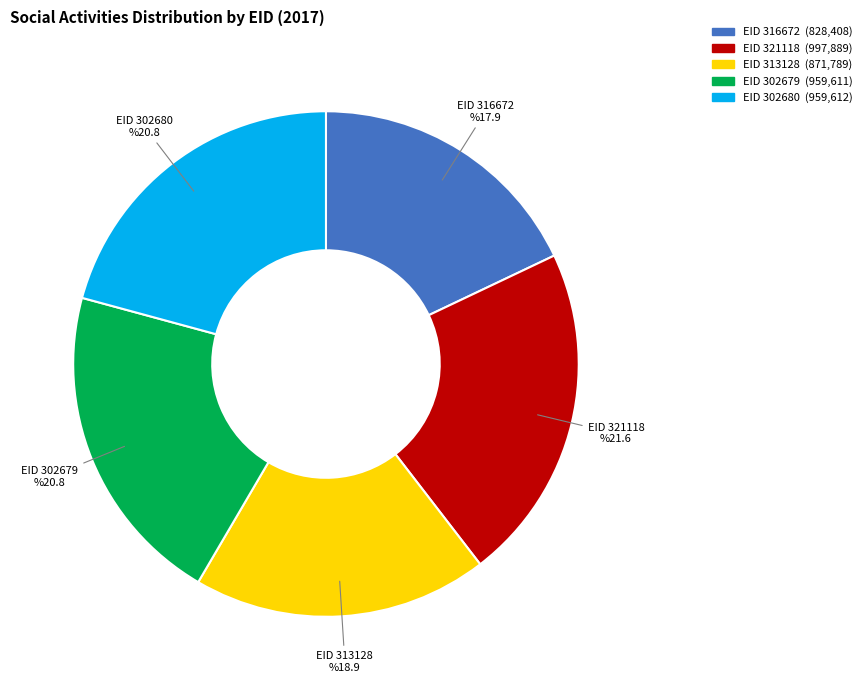

To the nearest percent, what percentage of the pie is 302680?

21%